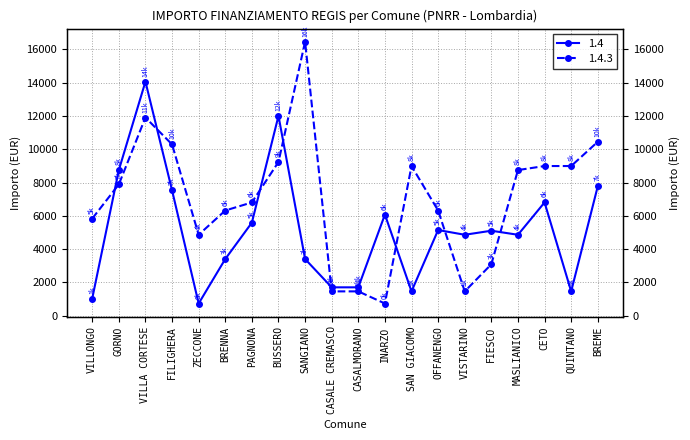

What is the value of the 1.4 point at the 15th from the left?

4860